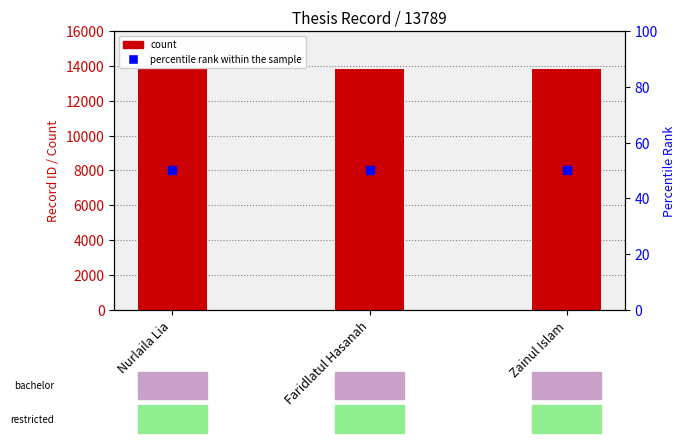

At how many categories does at least one series exceed 7929?

3